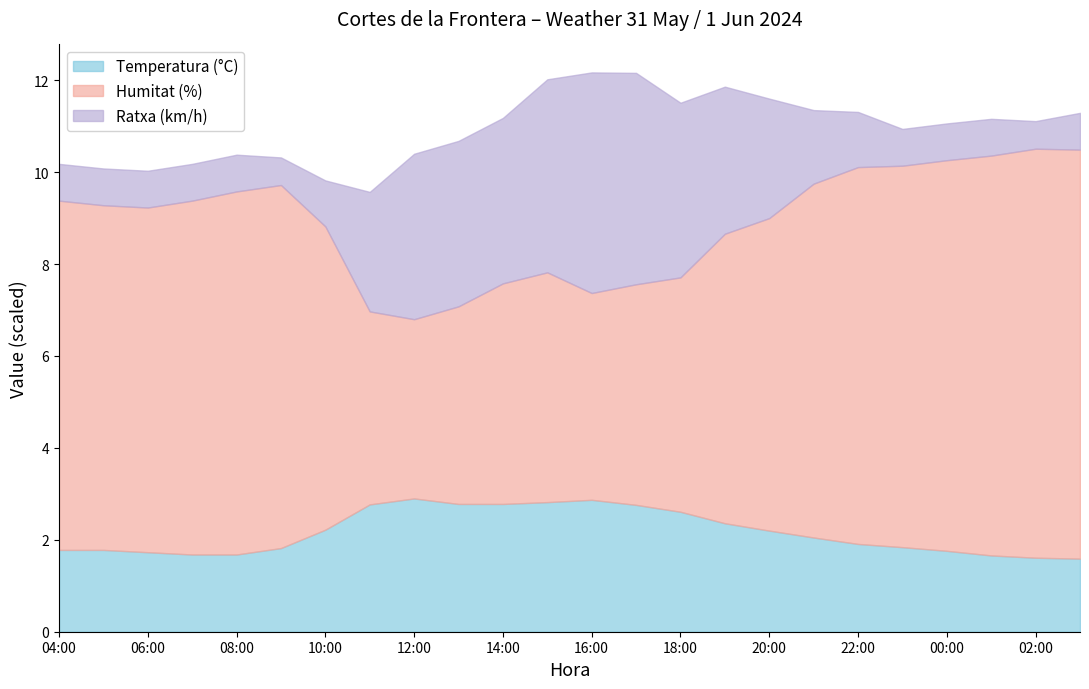

What position from the left is 08:00?

5